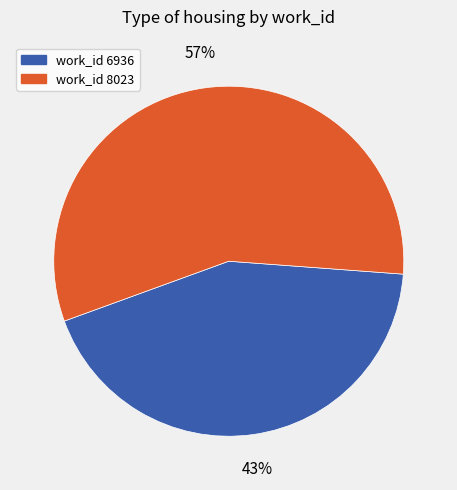

To the nearest percent, what is the average slice percentage?

50%